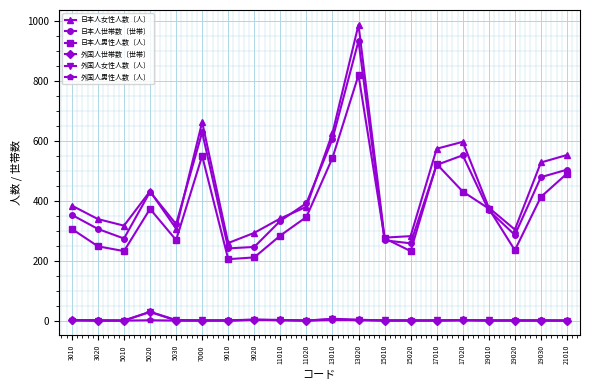

What is the minimum value for 日本人男性人数〔人〕?

205